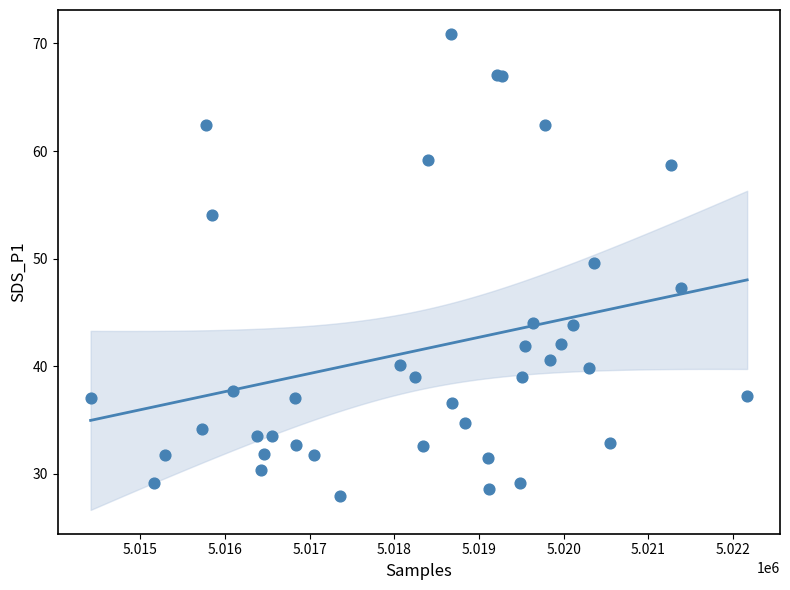

What Y value in the scatter plot is closest to 49?

49.6